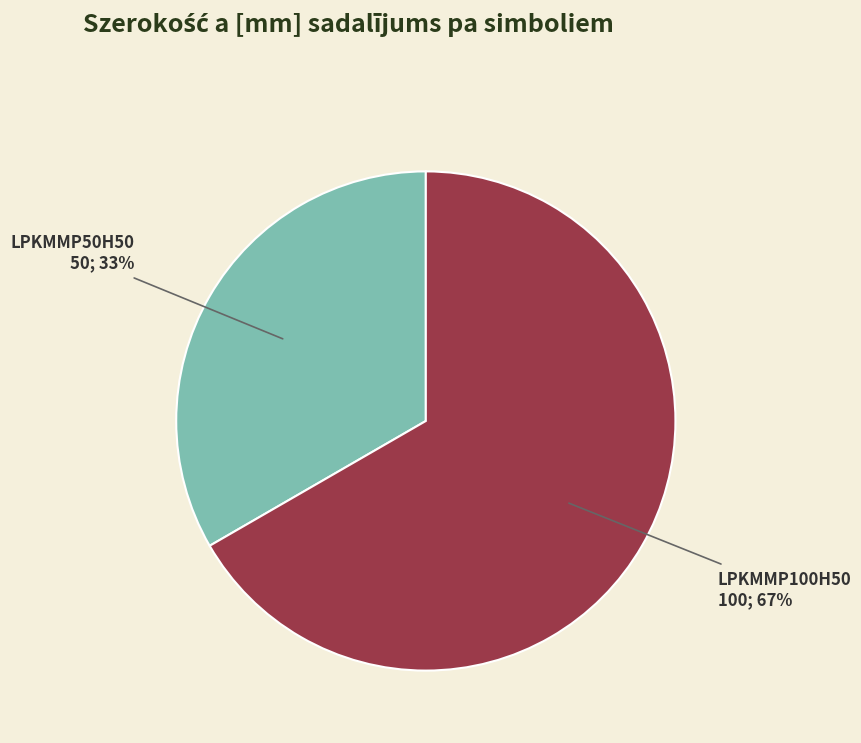

Which has a higher value, LPKMMP100H50 or LPKMMP50H50?

LPKMMP100H50